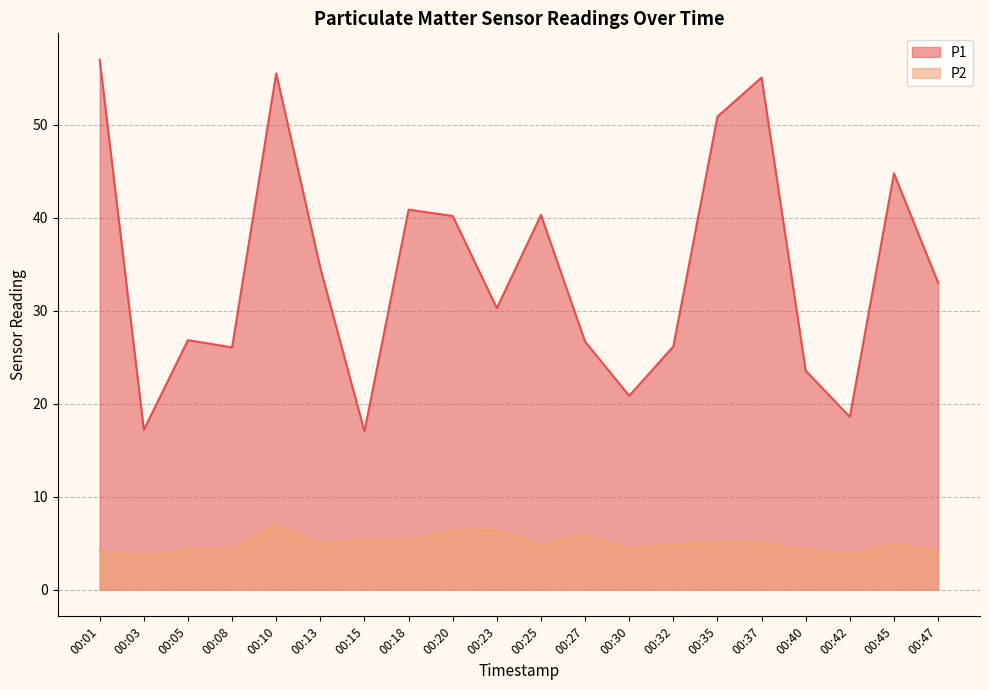

What is the total value across all series at 00:25?

45.0